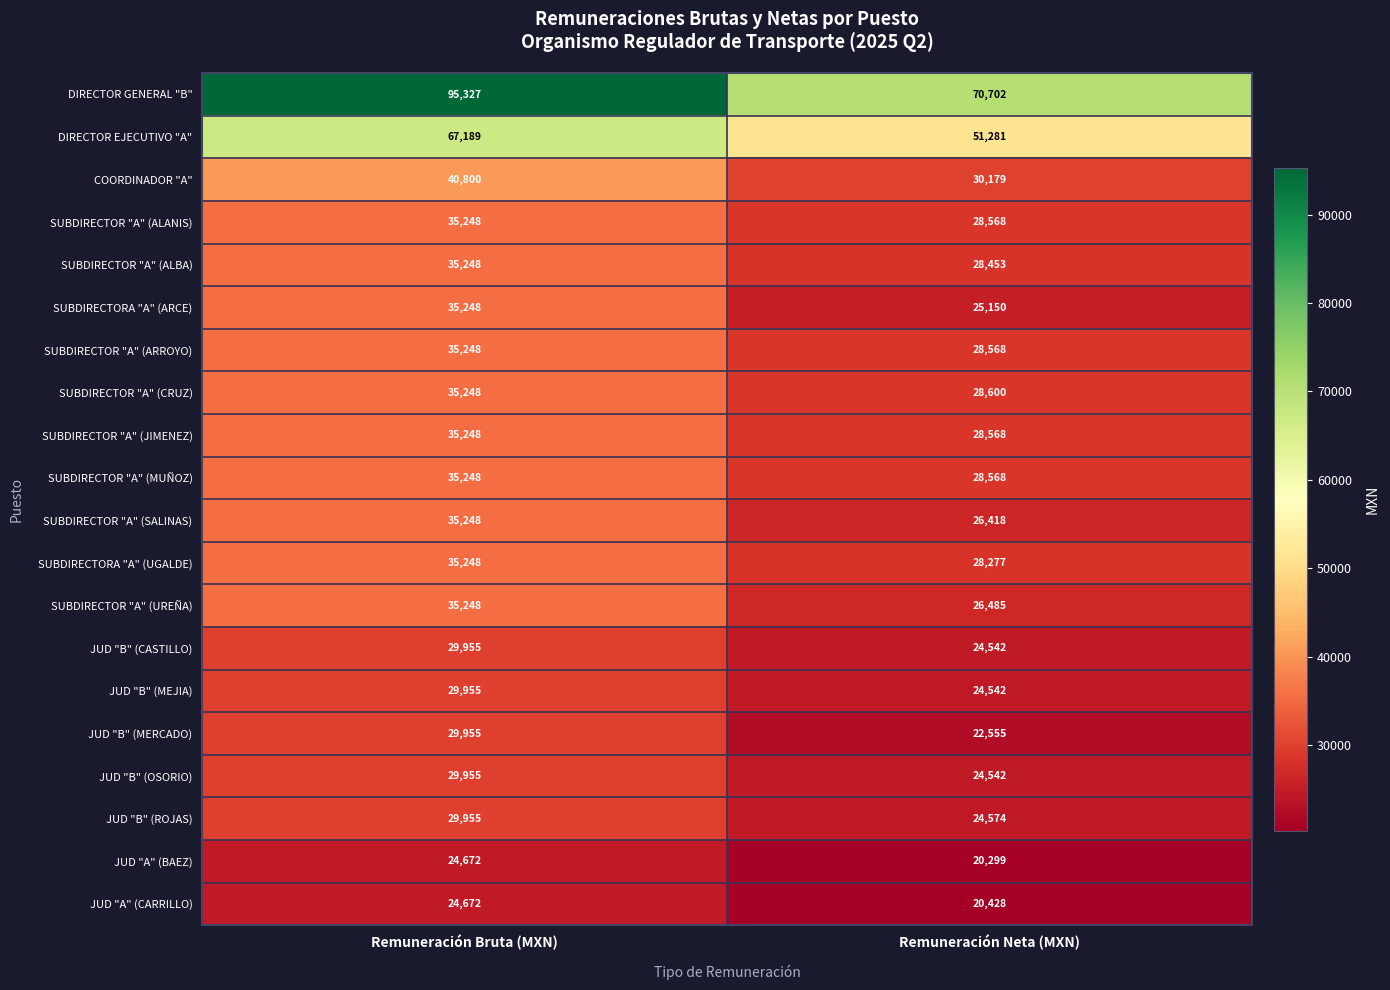

Which series changed the most between Remuneración Bruta (MXN) and Remuneración Neta (MXN)?

DIRECTOR GENERAL "B"